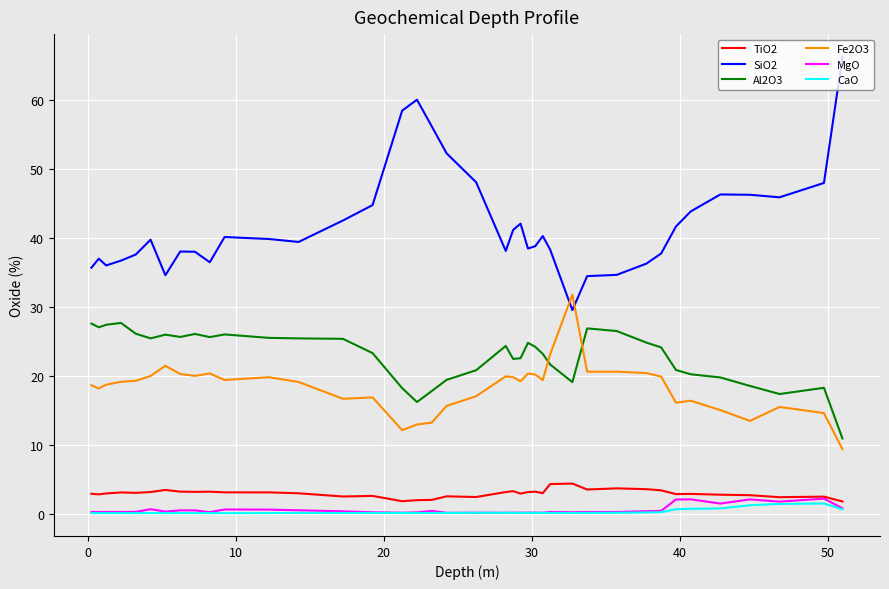

Which series has the widest spread of values?

SiO2